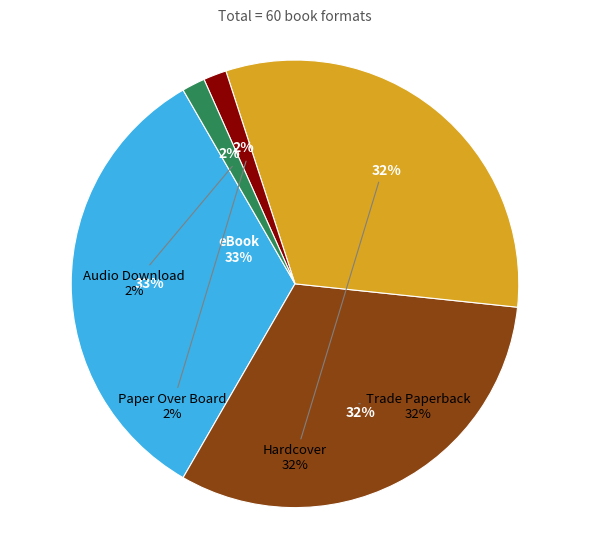

Approximately how many times larger is the value at eBook compared to Paper Over Board?

20.0